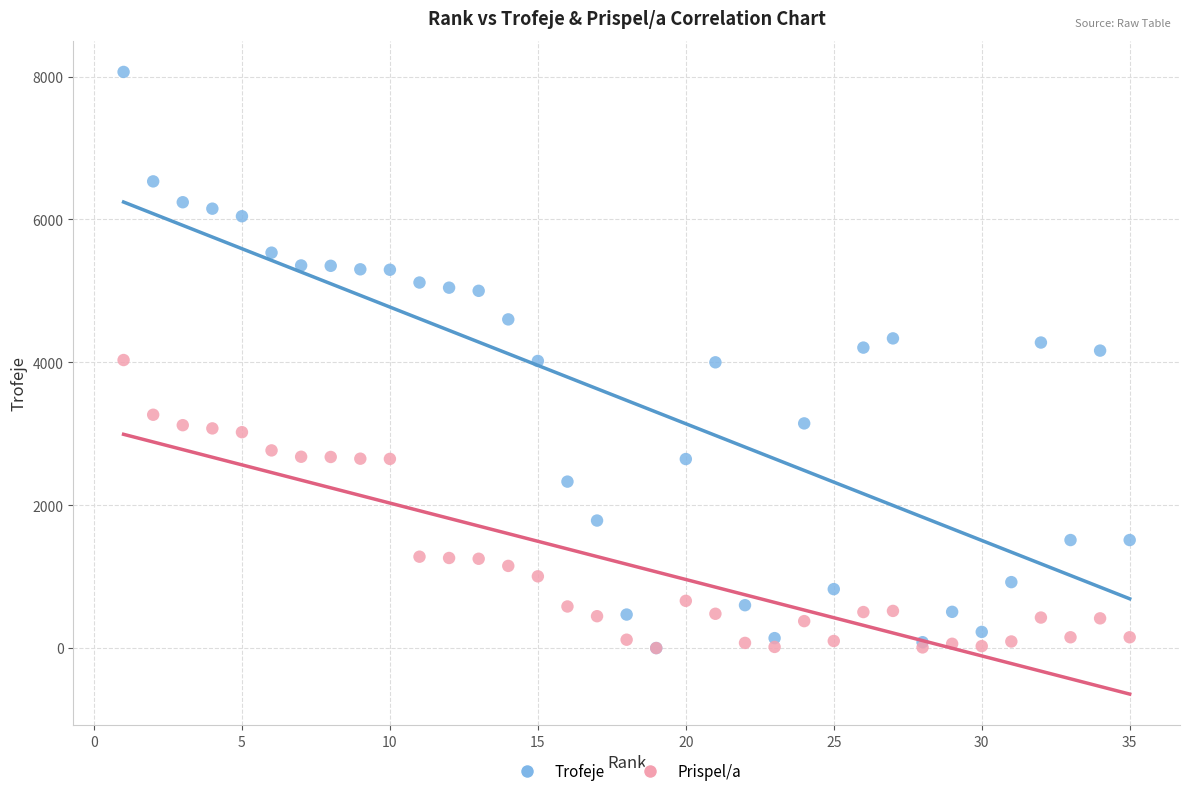

What are all the series names shown in the legend?

Trofeje, Prispel/a